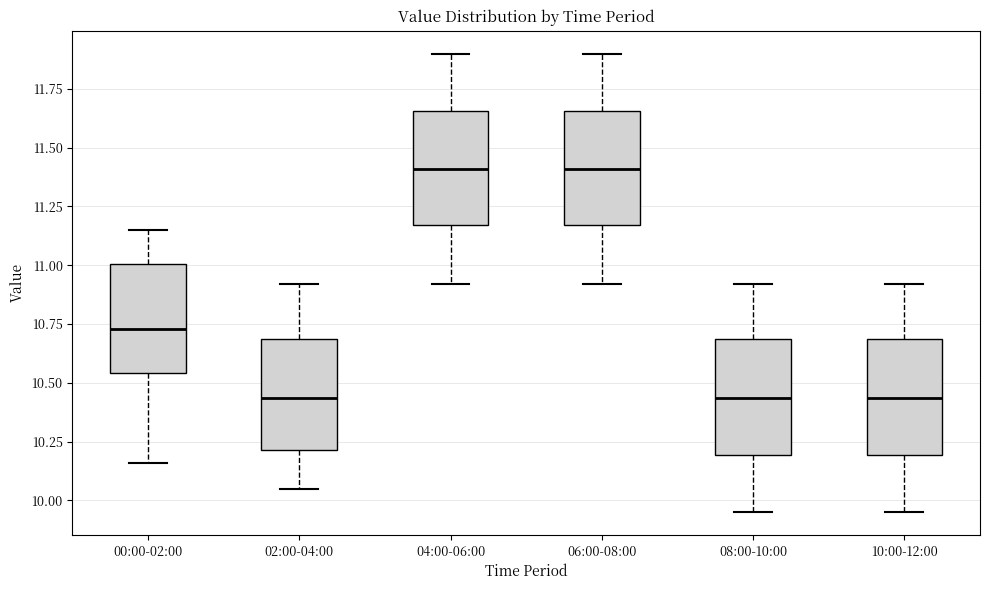

Where is the lower edge of the box for 08:00-10:00 on the y-axis? The values are not printed on the chart, so give them approximately, as read against the axis.

10.20